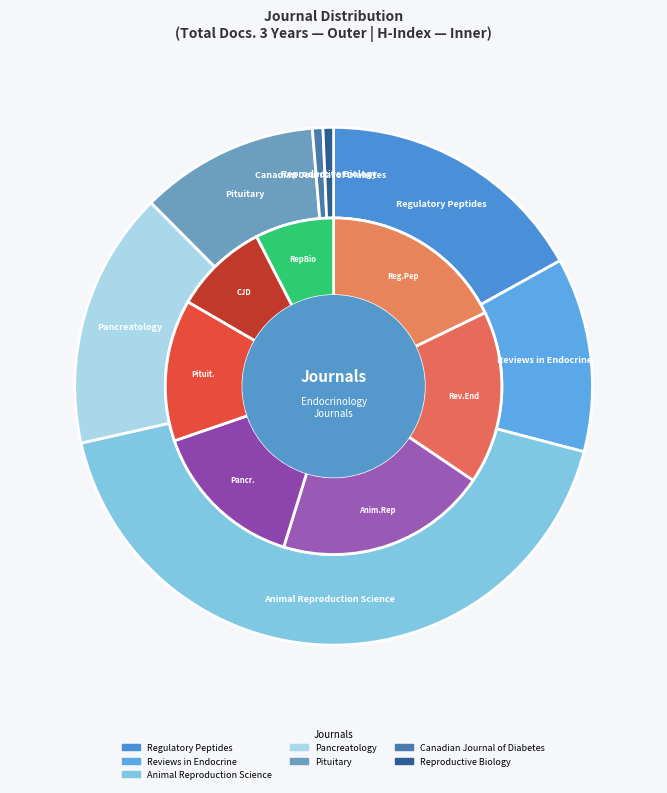

How many slices are in this pie chart?

7